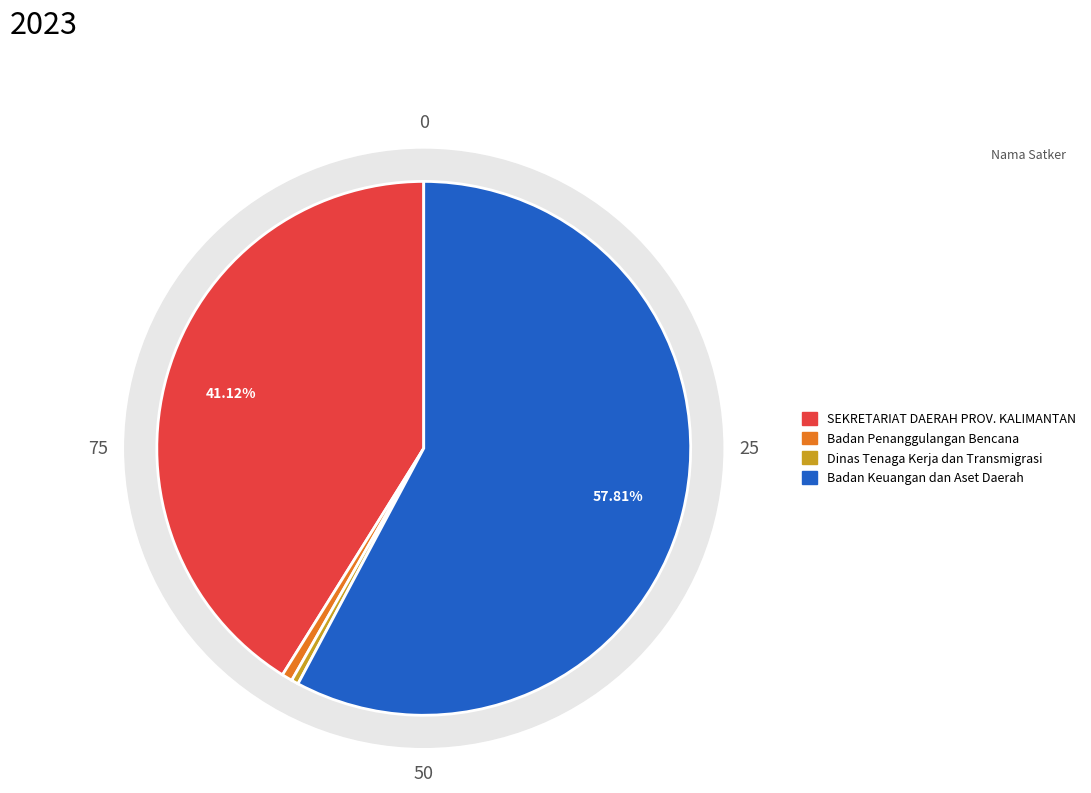

Does Badan Keuangan dan Aset Daerah represent more than half of the total?

No